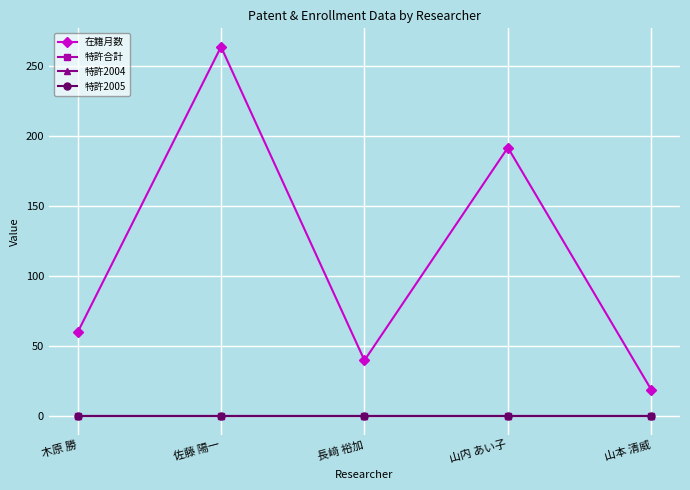

Does the chart have visible grid lines?

Yes